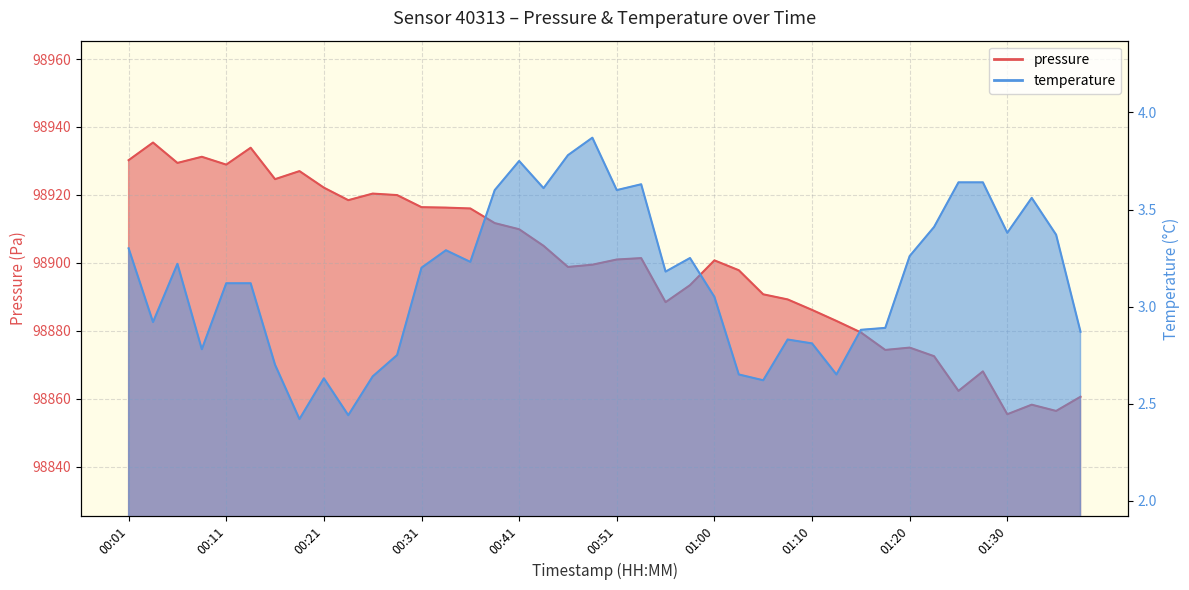

What are all the series names shown in the legend?

pressure, temperature